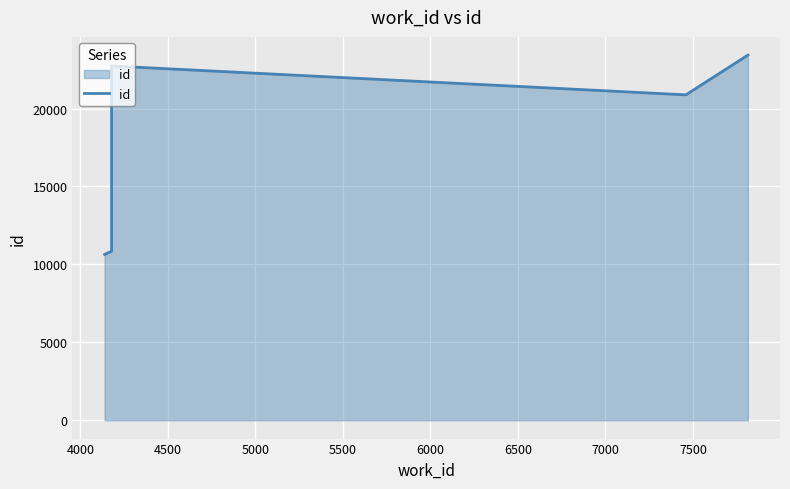

The value at 4500 is 9038. True or false?

False